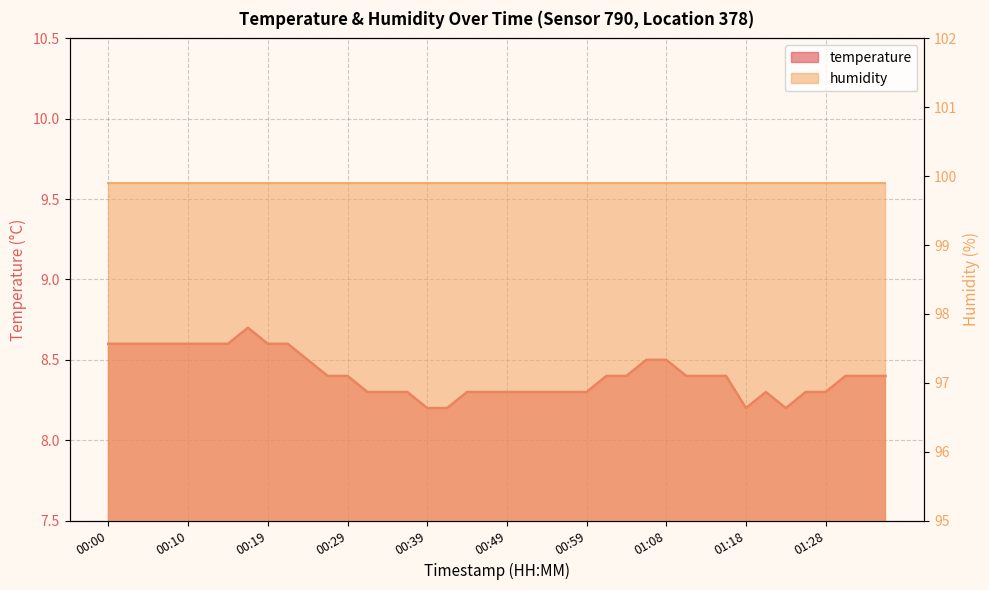

At which category does the data reach its first local valley?

01:18